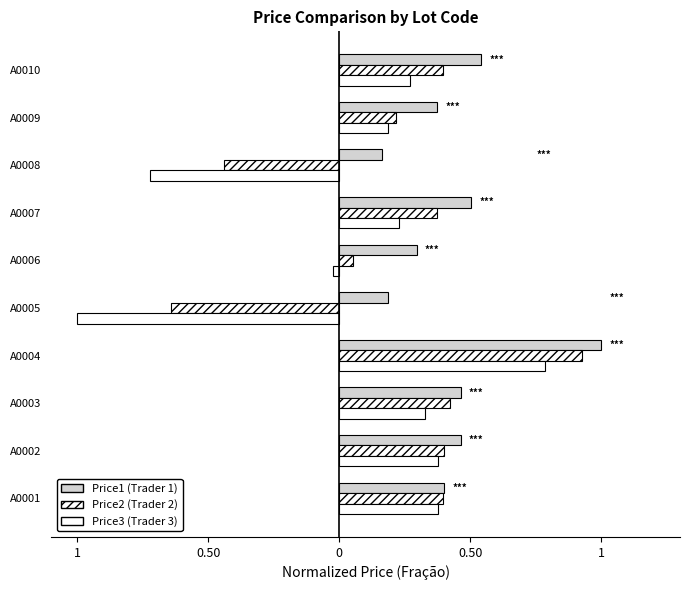

Rank the series by their maximum value, from lowest to highest.

Price3 (Trader 3), Price2 (Trader 2), Price1 (Trader 1)